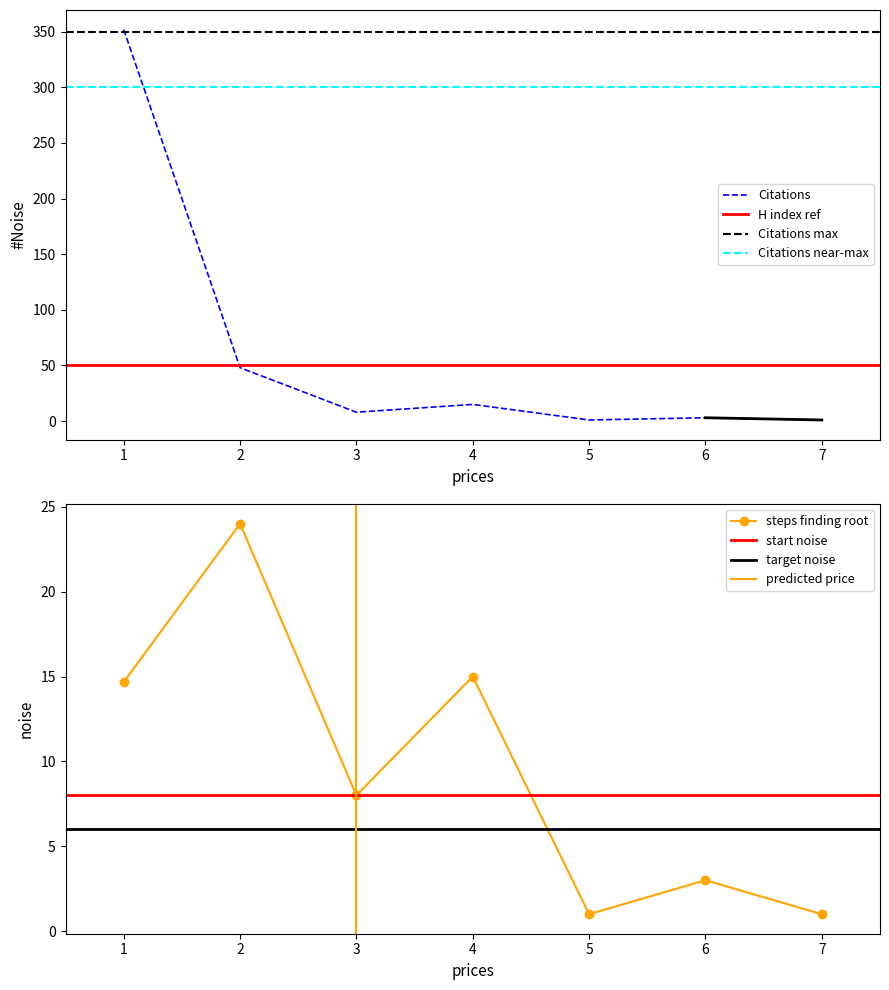

What is the value of the Citations point at the 3rd from the left?

8.0